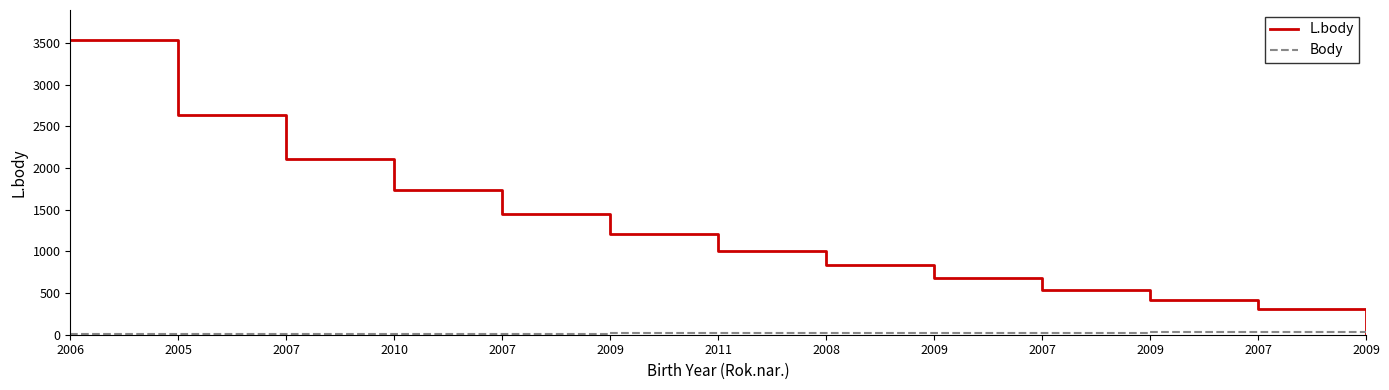

How many lines are shown in the chart?

2